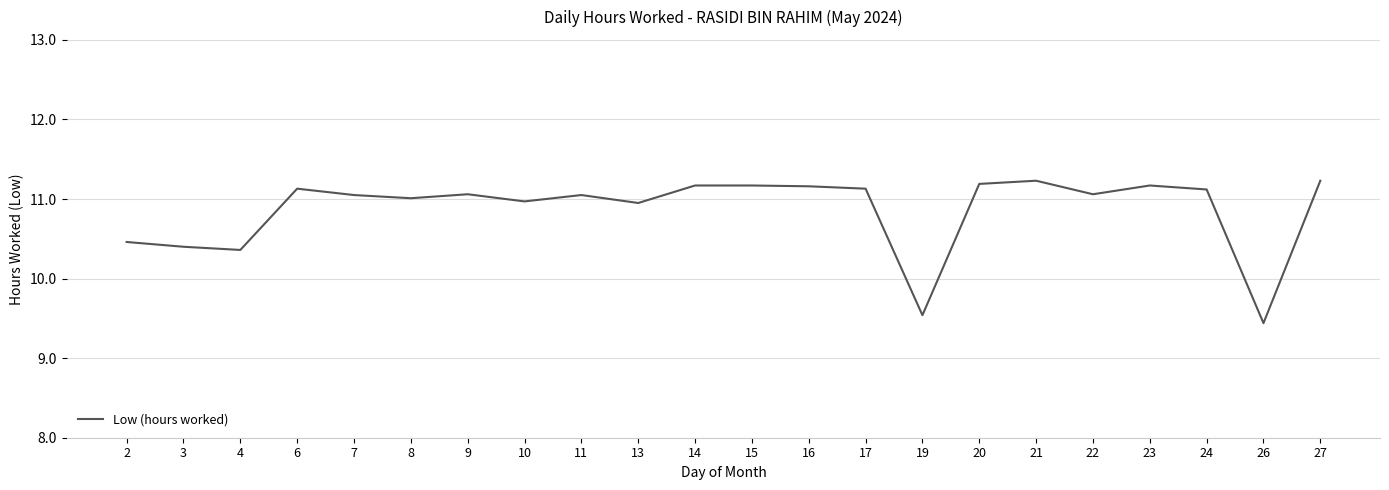

What is the greatest value displayed?

11.2